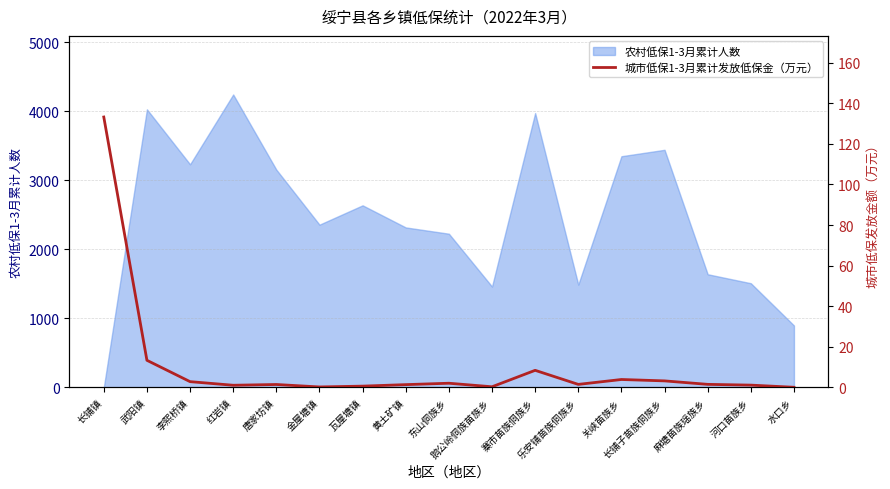

What is the average value?

10.4